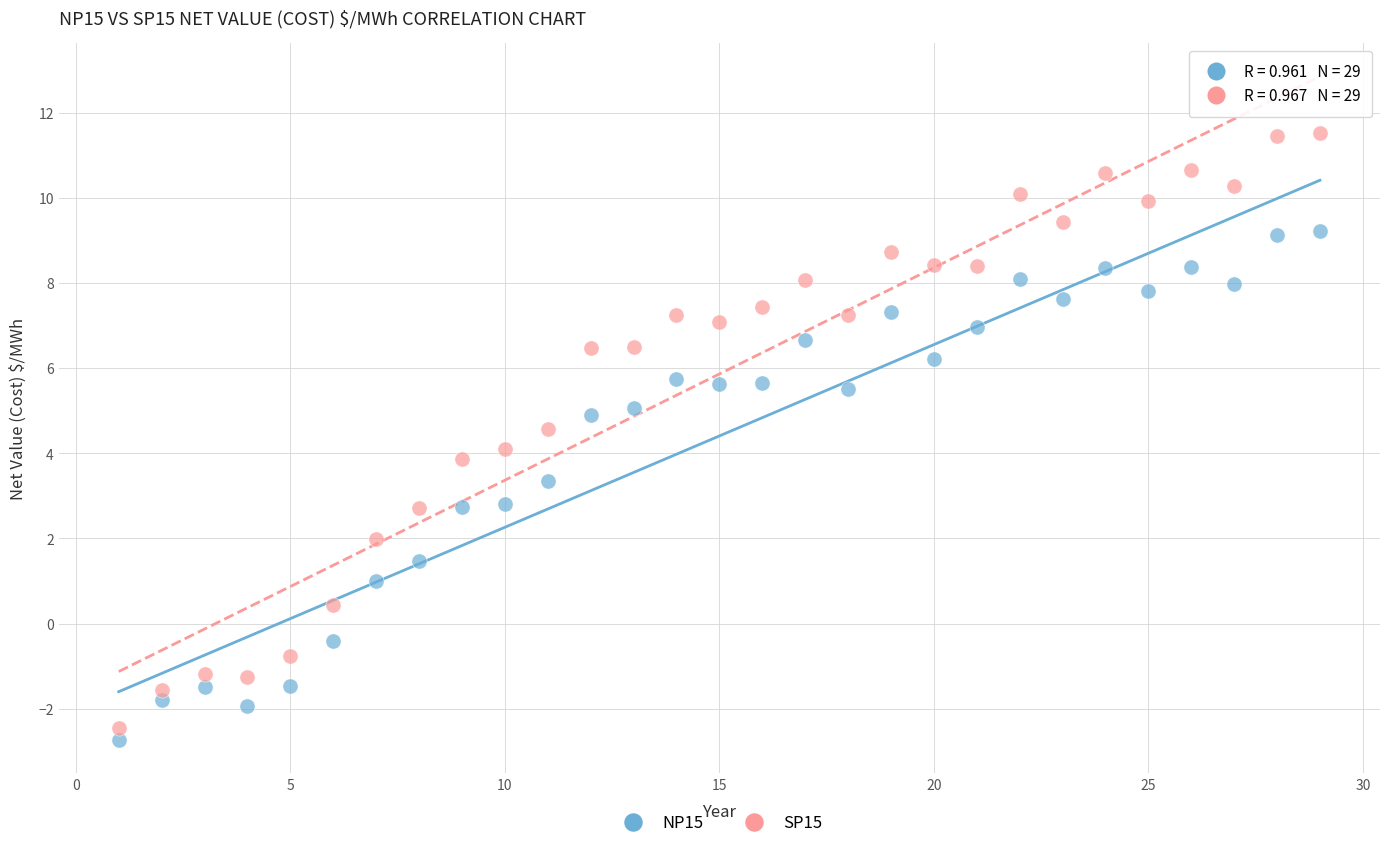

Which series has the widest spread of Y values?

SP15